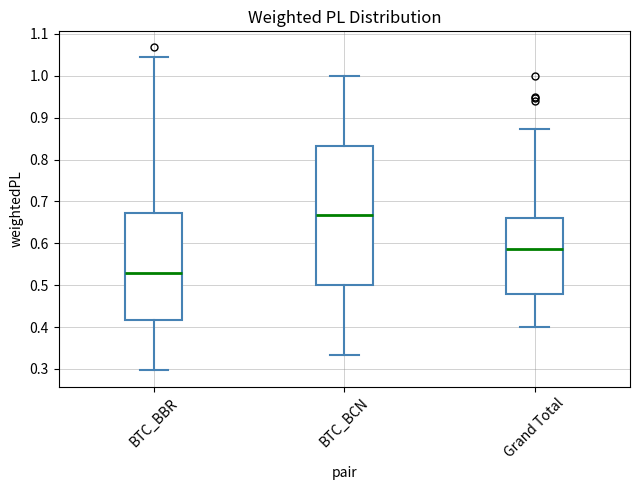

Reading left to right, read every box against the y-axis: the position of its median line, the range the box covers, and the ends of its whiskers. The values are not printed on the chart, so give them approximately, as read against the axis.

BTC_BBR: median 0.53, box 0.42 to 0.67, whiskers 0.30 to 1.04
BTC_BCN: median 0.67, box 0.50 to 0.83, whiskers 0.33 to 1.00
Grand Total: median 0.59, box 0.48 to 0.66, whiskers 0.40 to 0.87